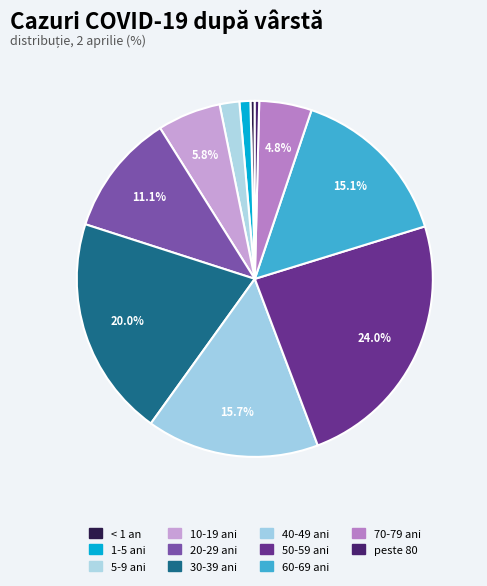

To the nearest percent, what is the difference between the 40-49 ani and 70-79 ani slice percentages?

11%